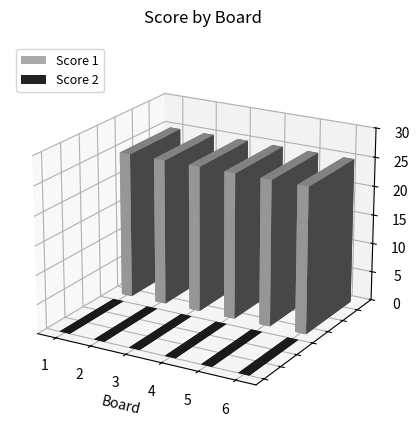

How many bars are there in each group?

2